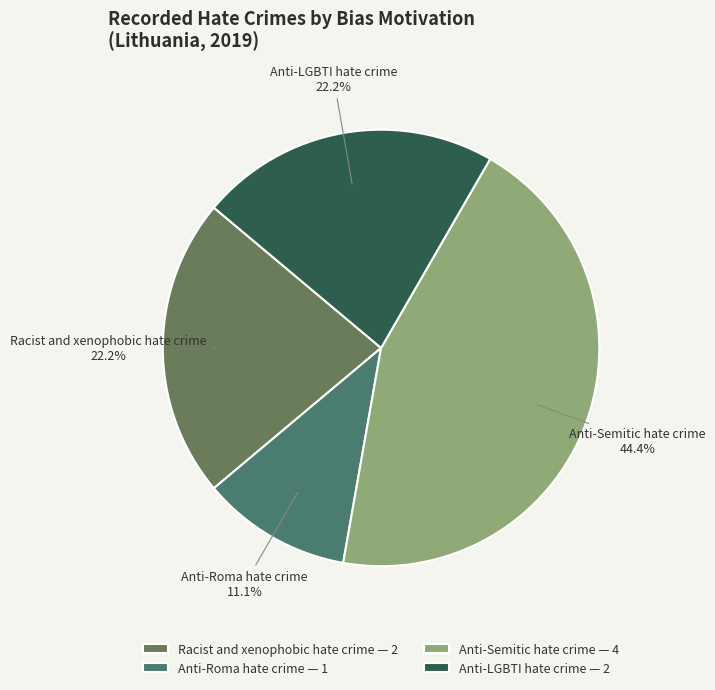

To the nearest percent, what is the average slice percentage?

25%